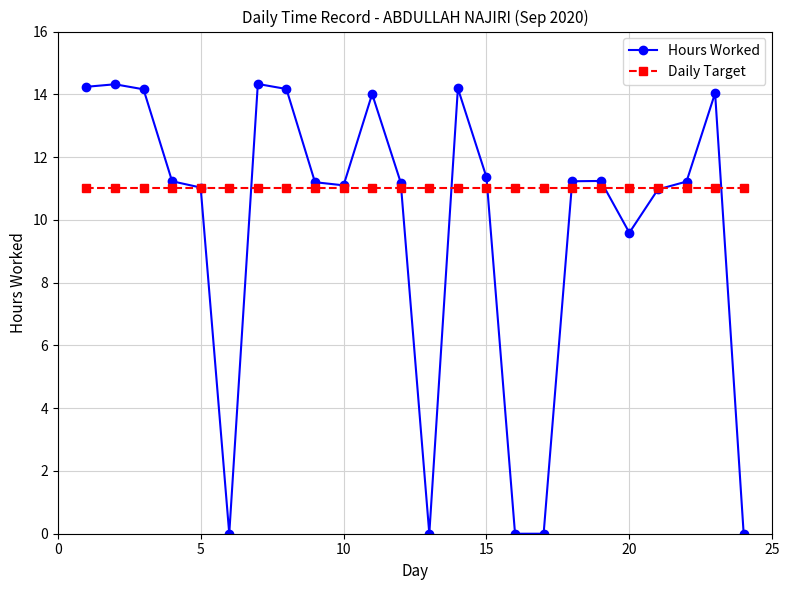

At how many categories does at least one series exceed 7?

24